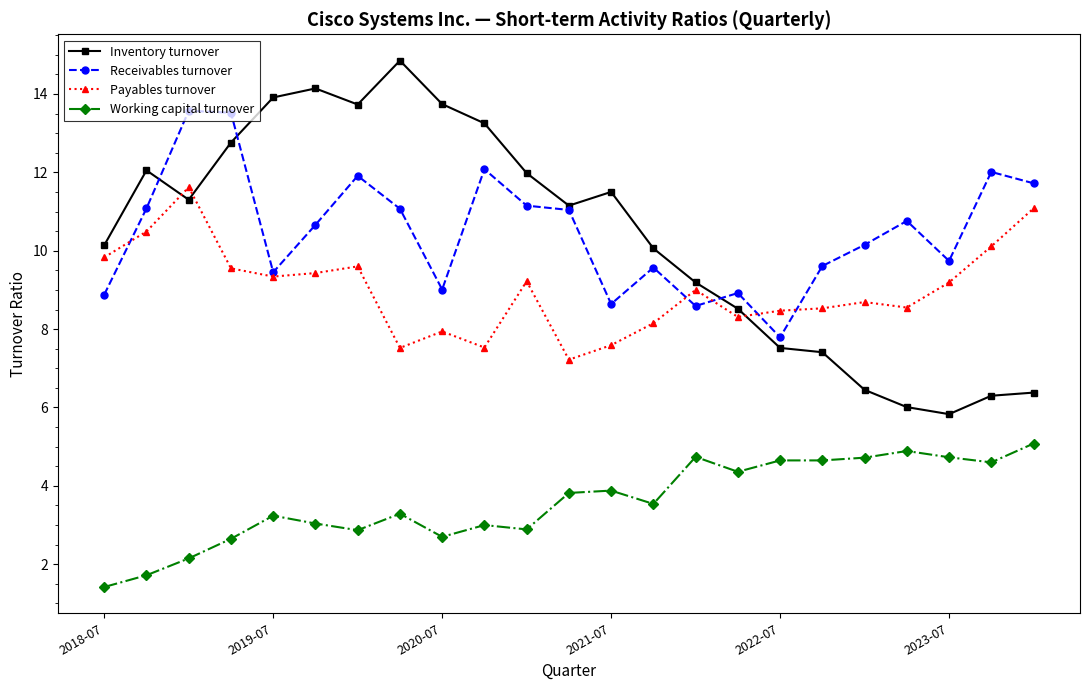

What is the value of the Inventory turnover point at the 11th from the left?

12.0